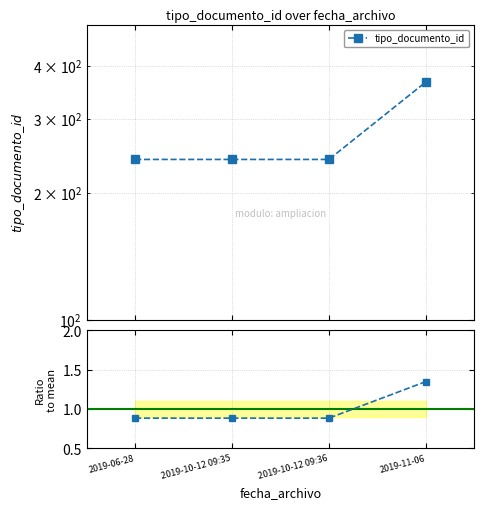

The value of tipo_documento_id at 2019-06-28 is 240.0. True or false?

True